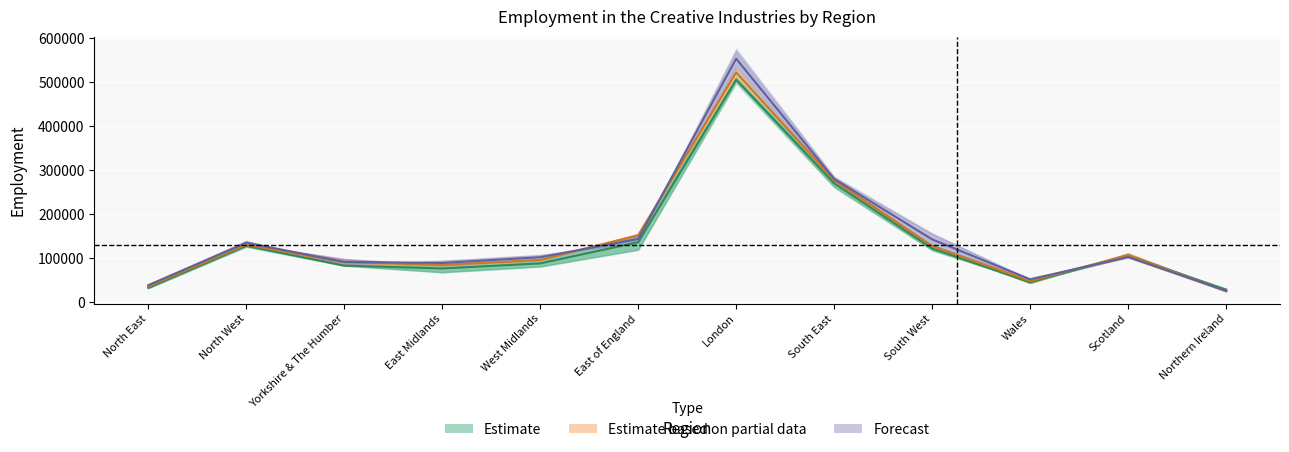

How many data points does each series have?

12